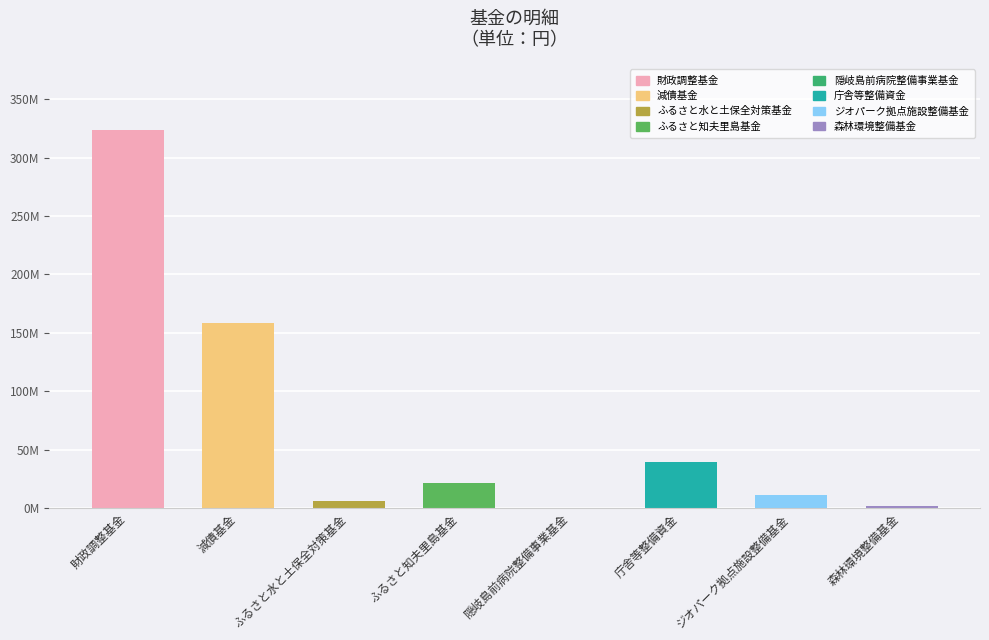

Reading left to right, transcribe all the data shown in this chart.

323543579	158421088	6350005	21694856	116457	39009775	11111492	1960045